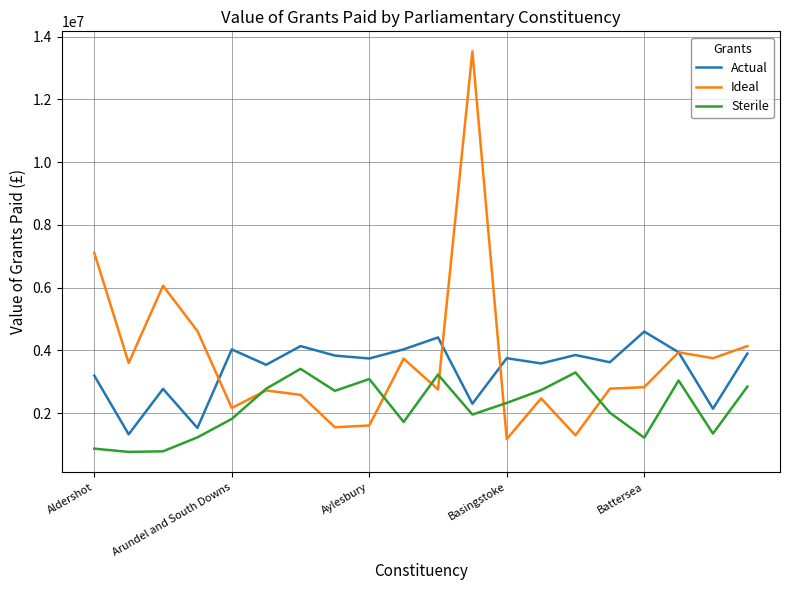

True or false: Actual and Sterile intersect in this chart.

False